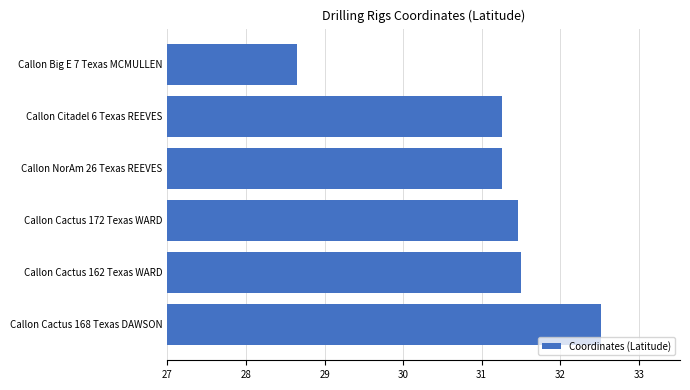

What is the difference between the maximum and second lowest values?

1.3